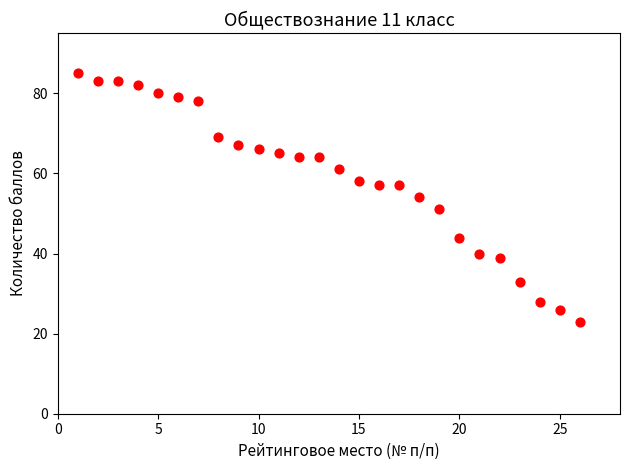

What is the range of X values (max minus min)?

25